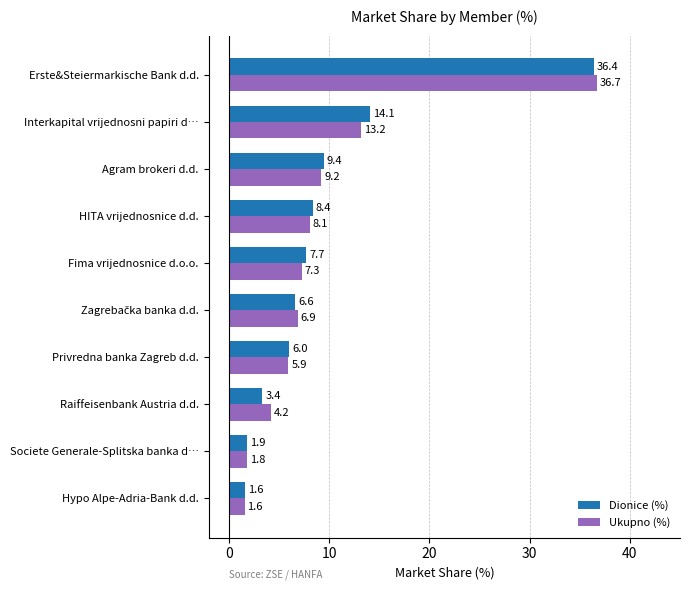

At which category is the sum across all series the highest?

Erste&Steiermarkische Bank d.d.